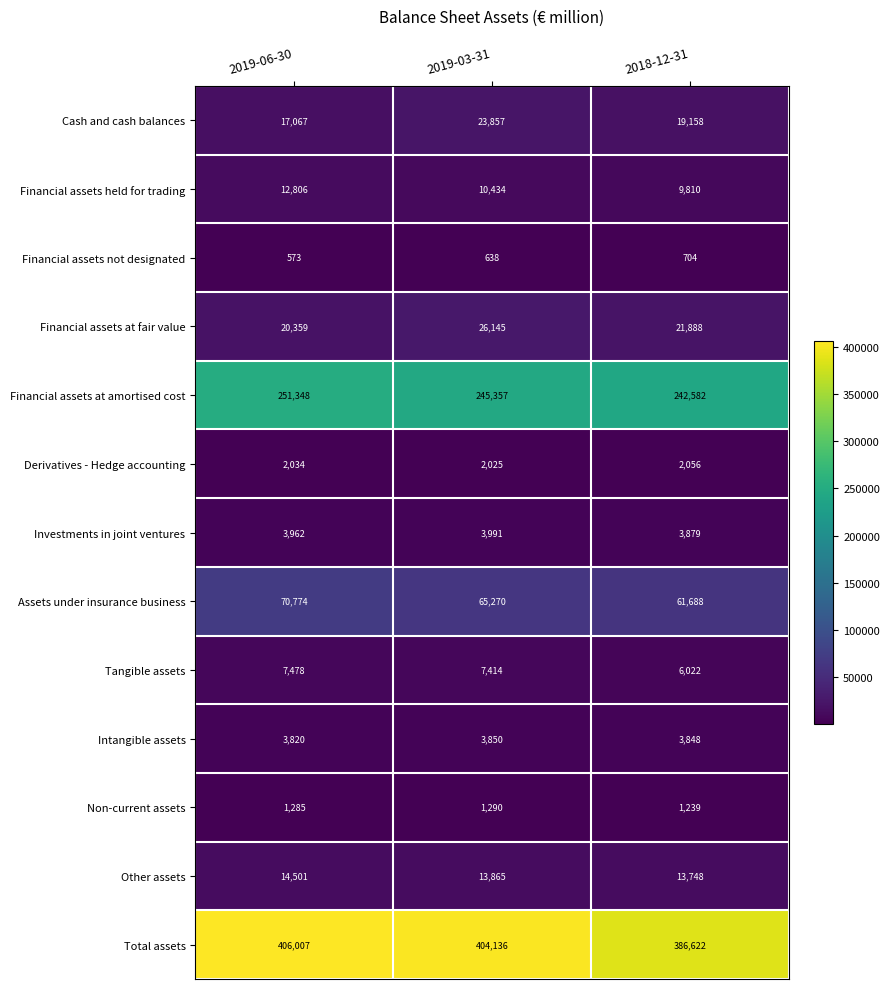

Where is Other assets nearest to the value 14124?

2019-03-31